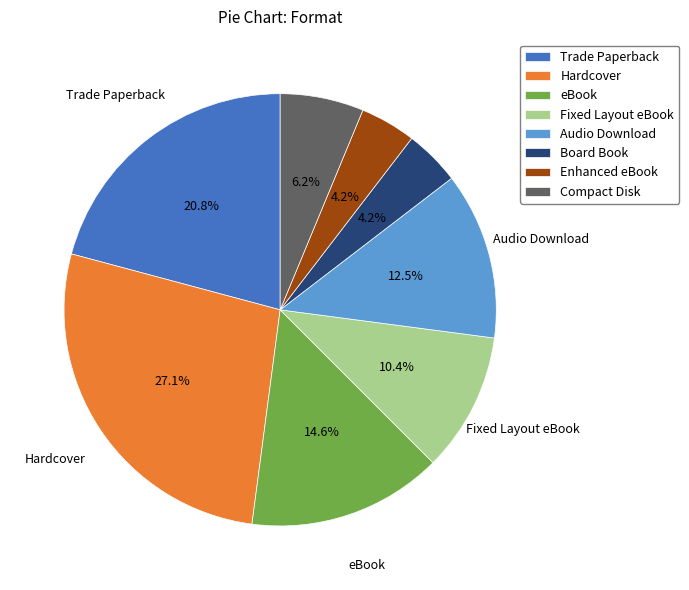

How many segments does this pie chart have?

8